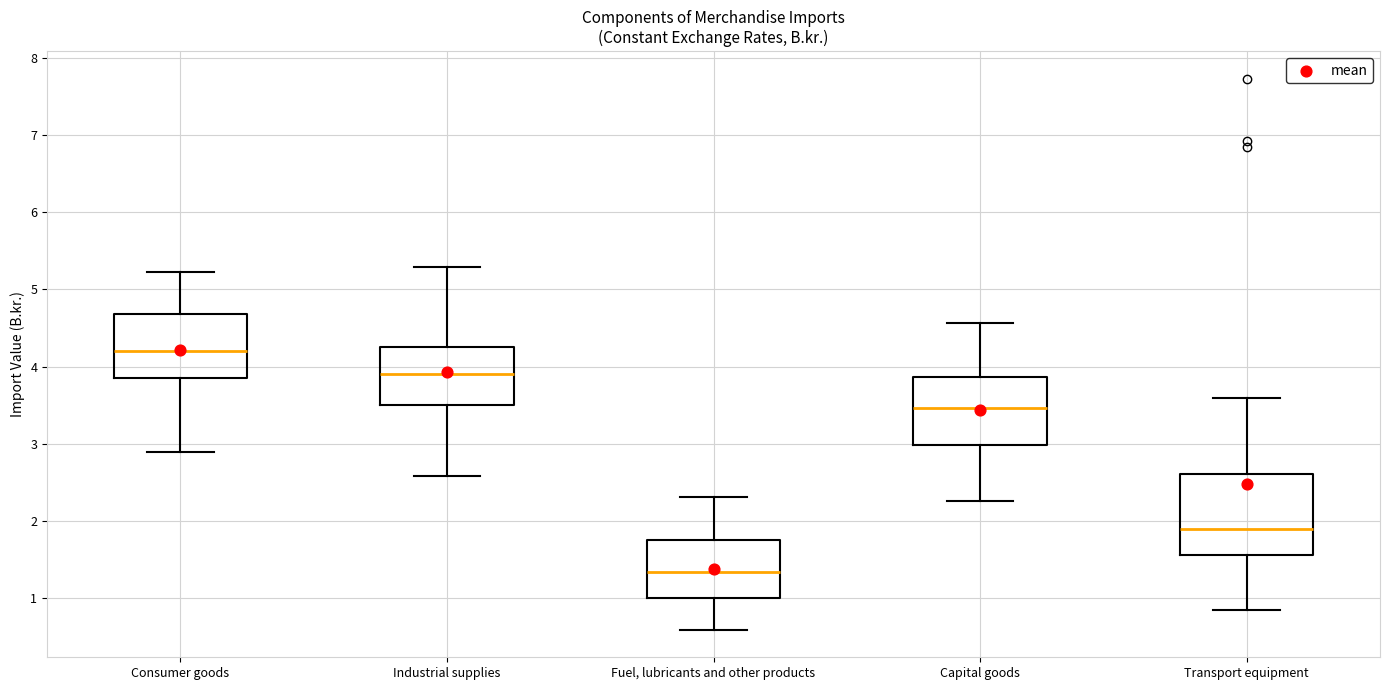

Reading left to right, transcribe this box plot: for each box, give where its median line is, the range the box spans, and where its two whiskers end, as read against the y-axis. The values are not printed on the chart, so give them approximately, as read against the axis.

Consumer goods: median 4.2, box 3.9 to 4.7, whiskers 2.9 to 5.2
Industrial supplies: median 3.9, box 3.5 to 4.3, whiskers 2.6 to 5.3
Fuel, lubricants and other products: median 1.3, box 1.0 to 1.8, whiskers 0.6 to 2.3
Capital goods: median 3.5, box 3.0 to 3.9, whiskers 2.3 to 4.6
Transport equipment: median 1.9, box 1.6 to 2.6, whiskers 0.8 to 3.6